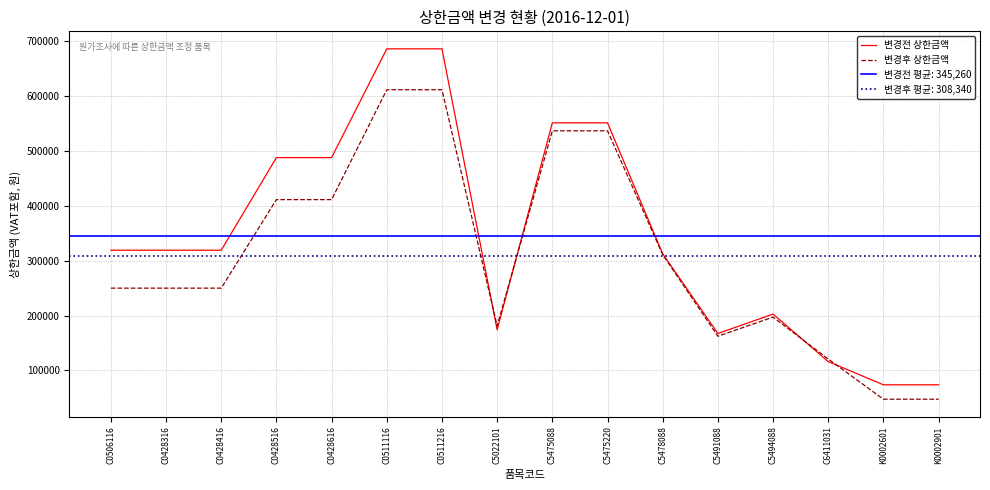

Where does the 변경전 상한금액 series first go above 318870?

C0428516